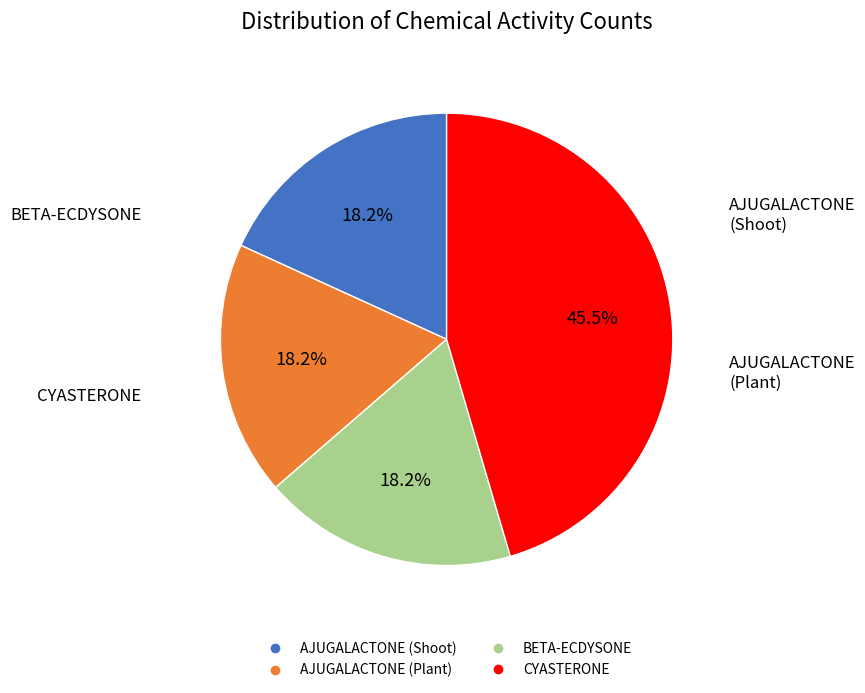

What is the ratio of the value at AJUGALACTONE (Plant) to the value at AJUGALACTONE (Shoot)?

1.0